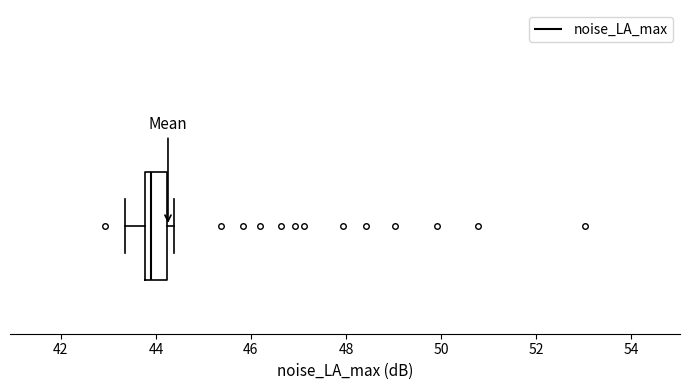

Transcribe this box plot: give where the median line is, the range the box spans, and where the two whiskers end, as read against the x-axis. The values are not printed on the chart, so give them approximately, as read against the axis.

median 44.0, box 43.8 to 44.2, whiskers 43.4 to 44.4